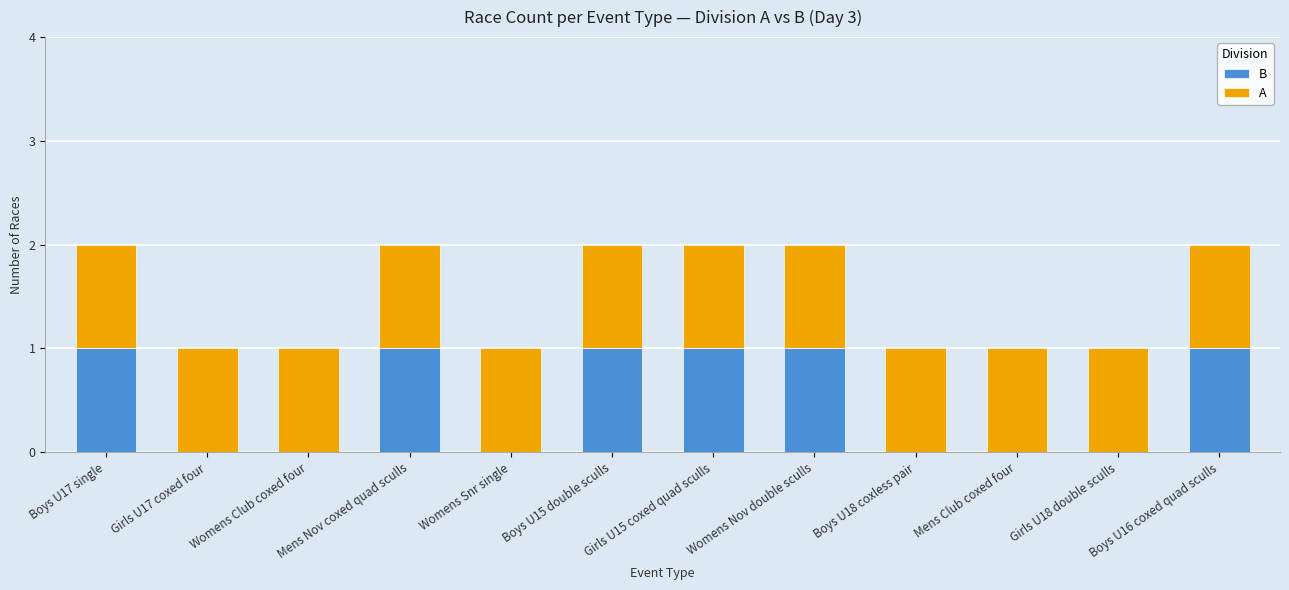

True or false: B has a value of 1 at Boys U15 double sculls.

True